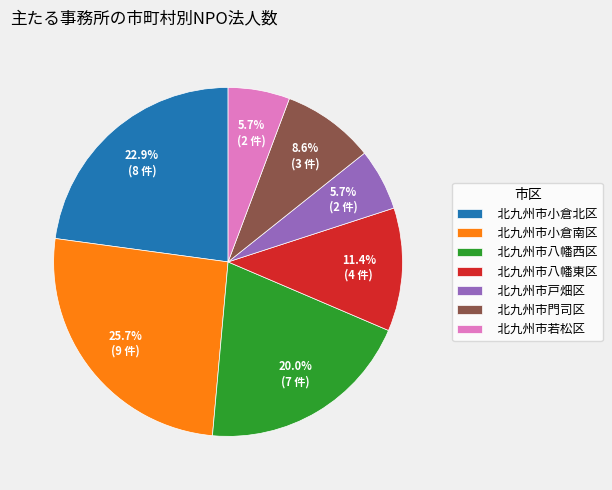

The 北九州市小倉南区 slice represents 26% of the pie. True or false?

True